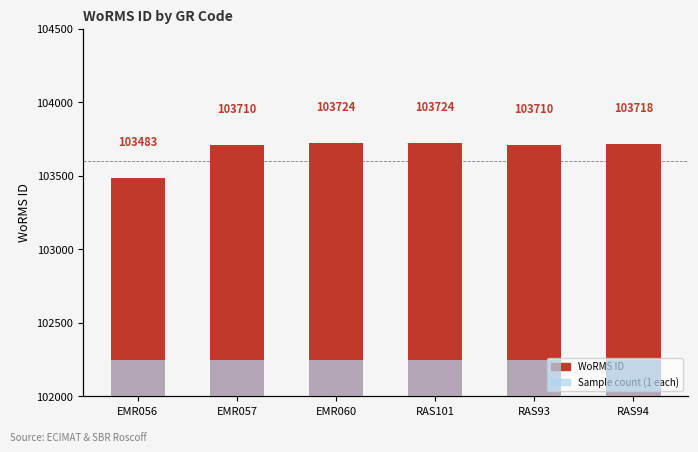

At RAS94, list the series in order from smallest to largest.

Sample count, WoRMS ID